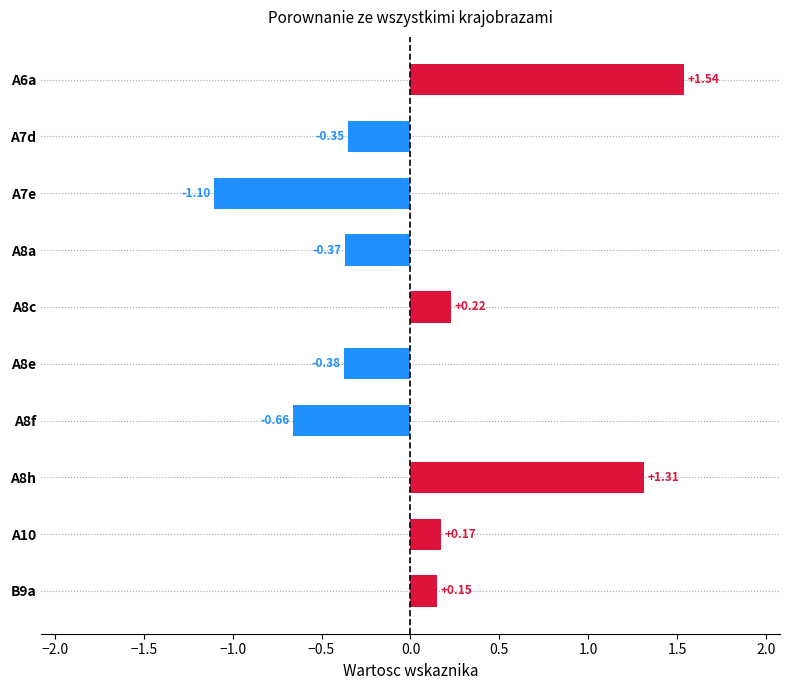

What is the change in value from A8e to A8f?

-0.3